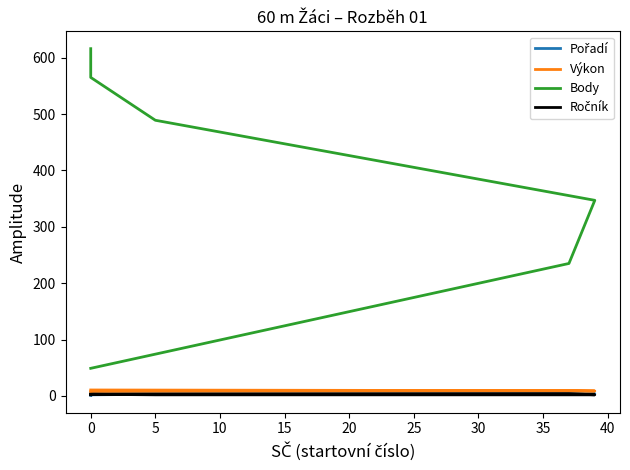

What are all the series names shown in the legend?

Pořadí, Výkon, Body, Ročník